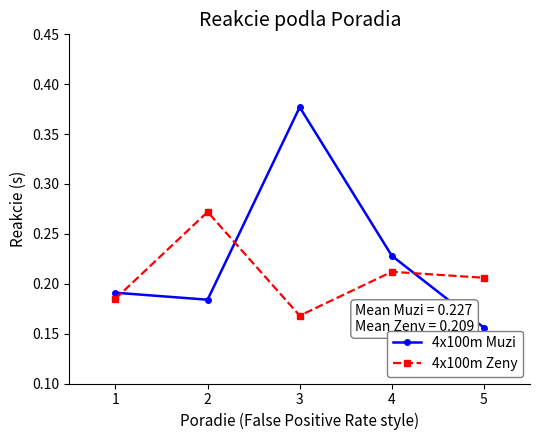

How many data points does each series have?

5